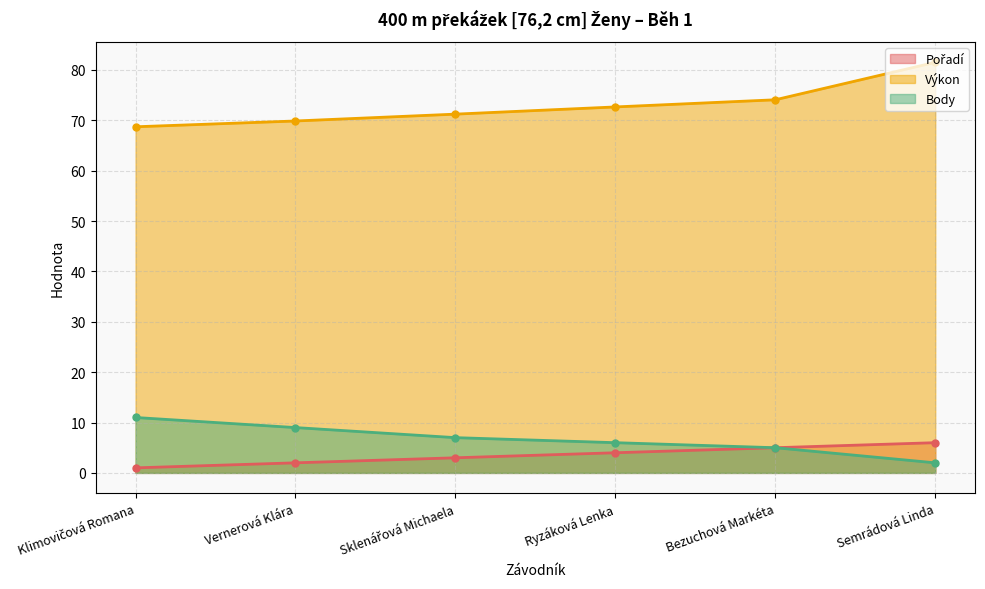

Count the number of categories in the chart.

6